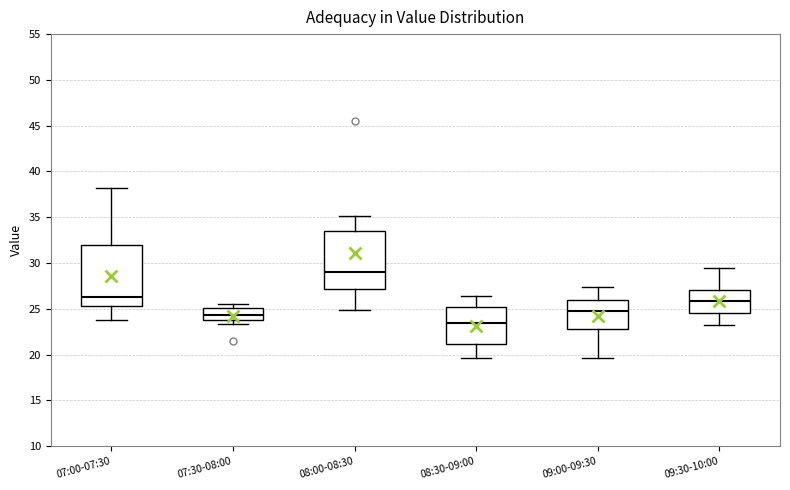

Reading left to right, read every box against the y-axis: the position of its median line, the range the box covers, and the ends of its whiskers. The values are not printed on the chart, so give them approximately, as read against the axis.

07:00-07:30: median 26.5, box 25.5 to 32.0, whiskers 23.5 to 38.0
07:30-08:00: median 24.5, box 24.0 to 25.0, whiskers 23.5 to 25.5
08:00-08:30: median 29.0, box 27.0 to 33.5, whiskers 25.0 to 35.0
08:30-09:00: median 23.5, box 21.0 to 25.0, whiskers 19.5 to 26.5
09:00-09:30: median 24.5, box 23.0 to 26.0, whiskers 19.5 to 27.5
09:30-10:00: median 26.0, box 24.5 to 27.0, whiskers 23.0 to 29.5